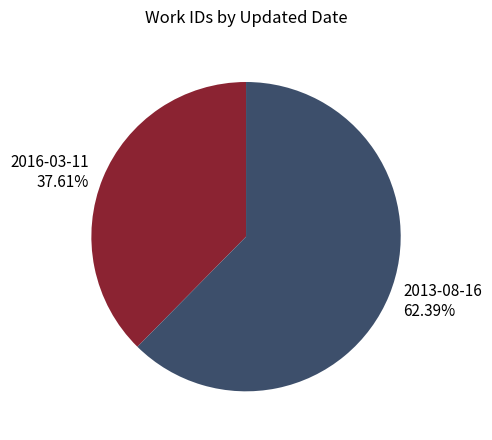

Which slice is the smallest?

2016-03-11